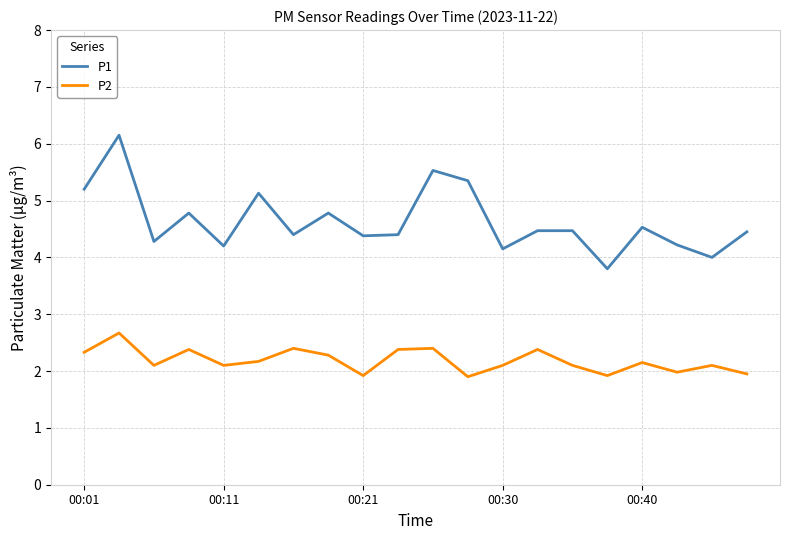

True or false: P2 and P1 cross at least once.

False